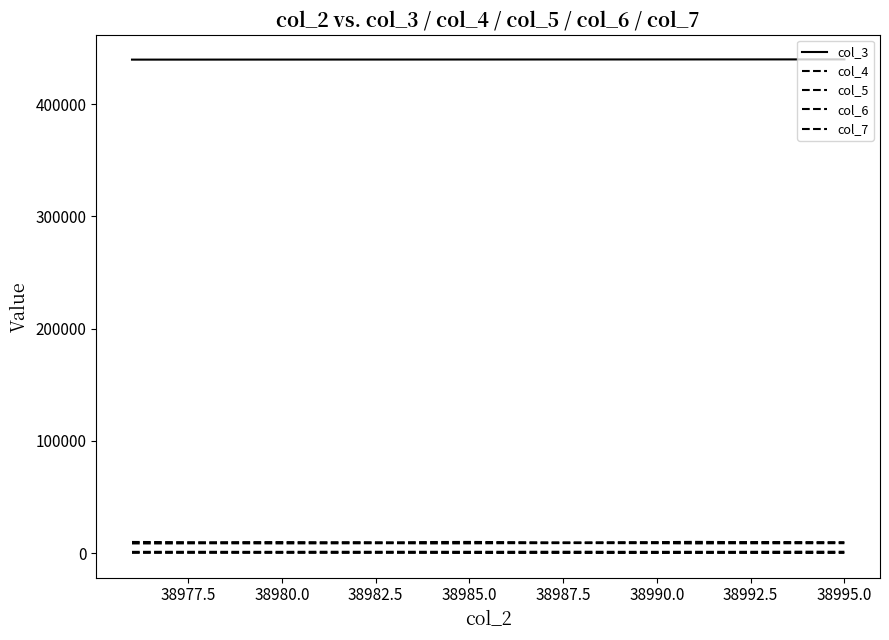

Does the chart display data point markers on the line(s)?

No